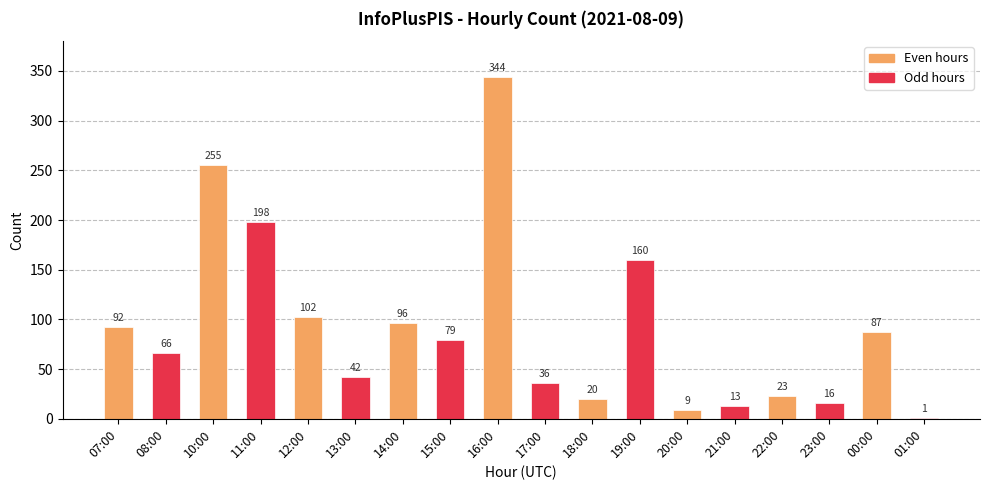

Read the value at 16:00, to the nearest 5.

345